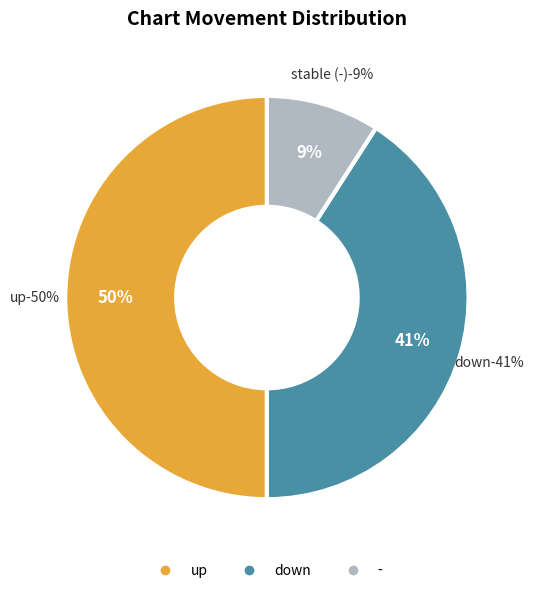

Which category has the biggest portion of the pie?

up